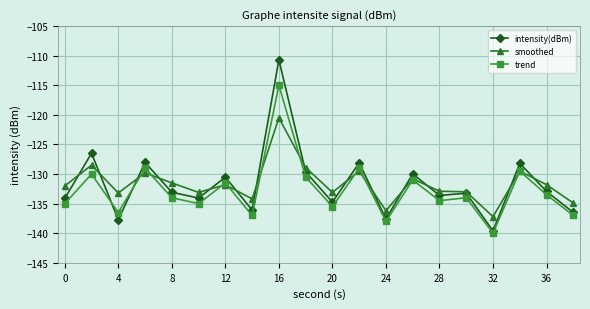

How many lines are shown in the chart?

3